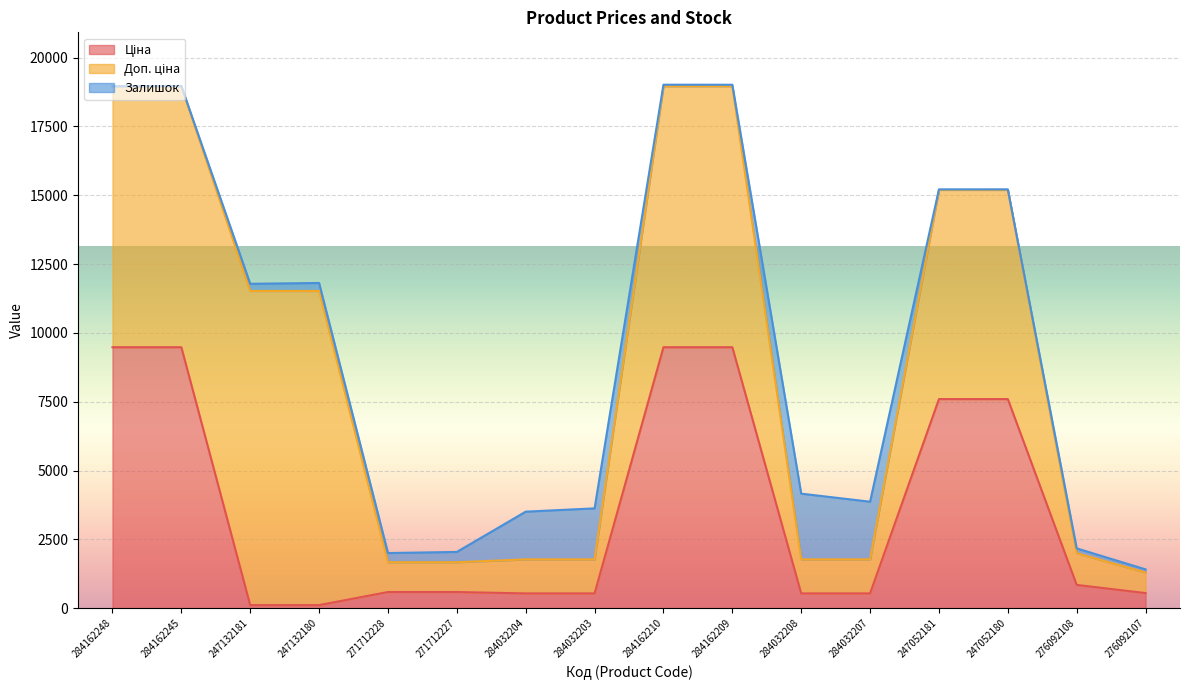

Does the chart display data point markers on the line(s)?

No